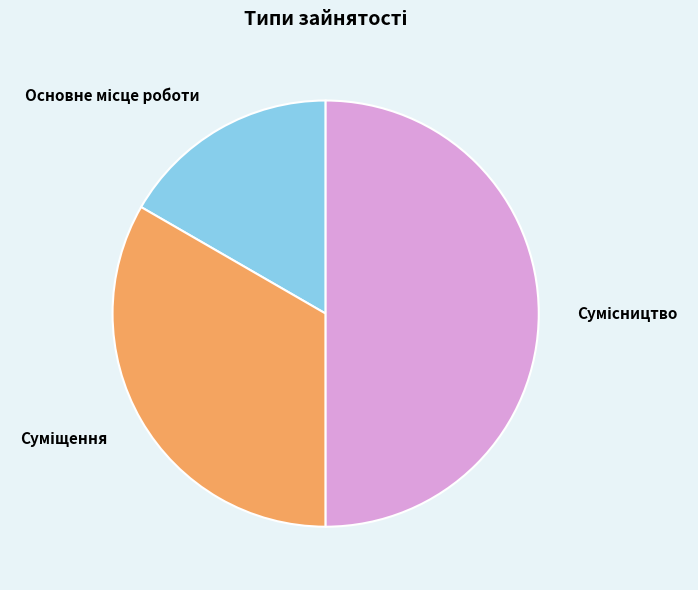

To the nearest percent, what portion does Суміщення represent?

33%